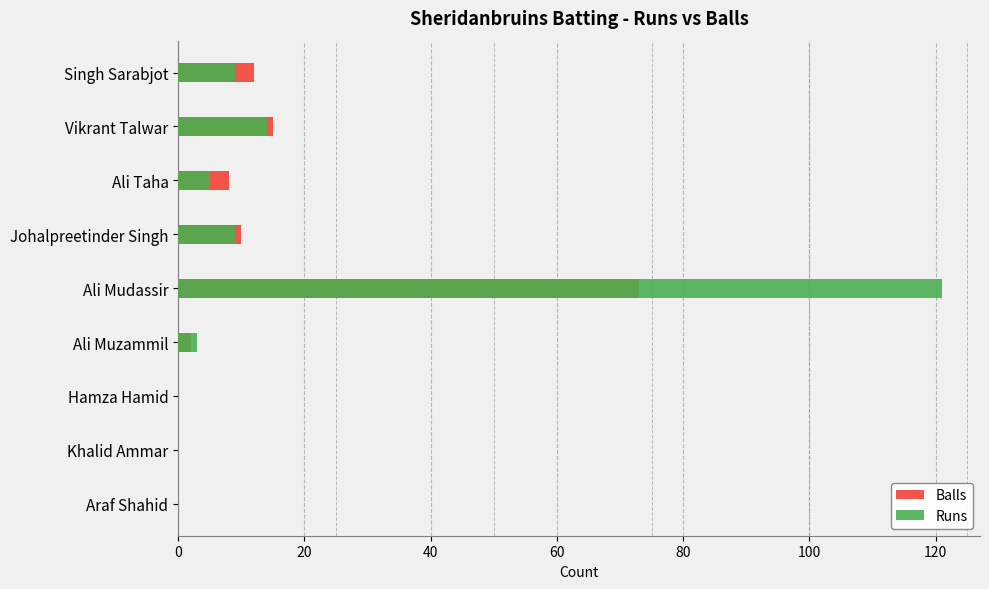

The Runs series shows 13 at Johalpreetinder Singh. True or false?

False